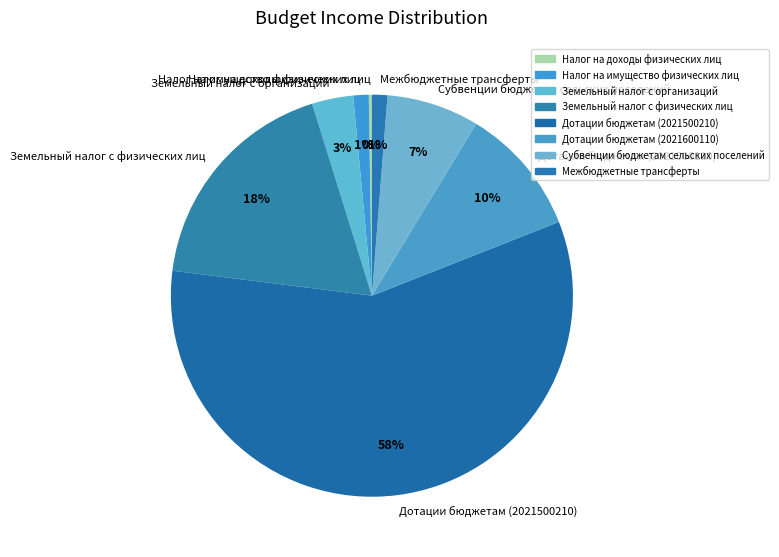

True or false: Межбюджетные трансферты accounts for 1% of the total.

True